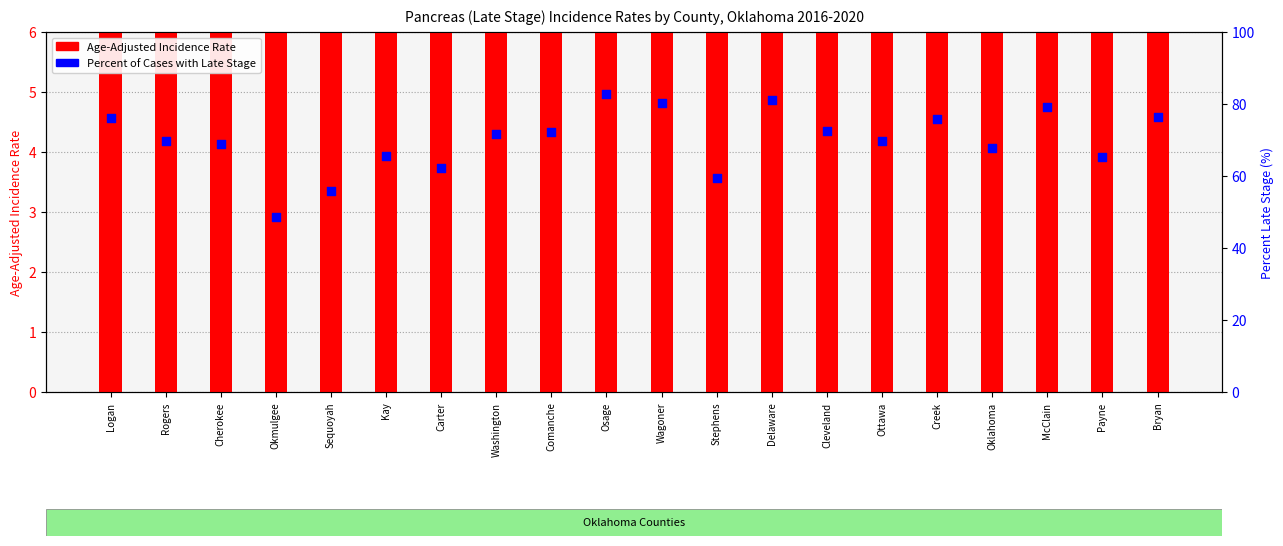

At which category is the sum across all series the highest?

Osage